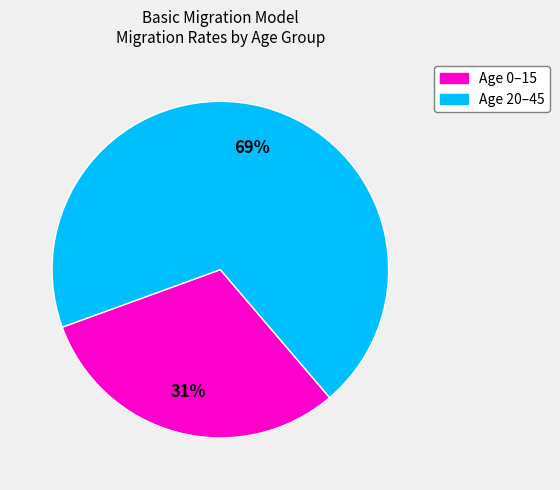

Is there any slice that represents more than half of the pie?

Yes